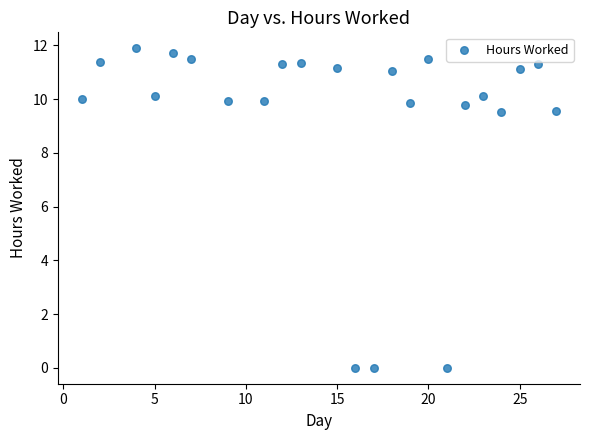

What is the range of Y values (max minus min)?

11.9